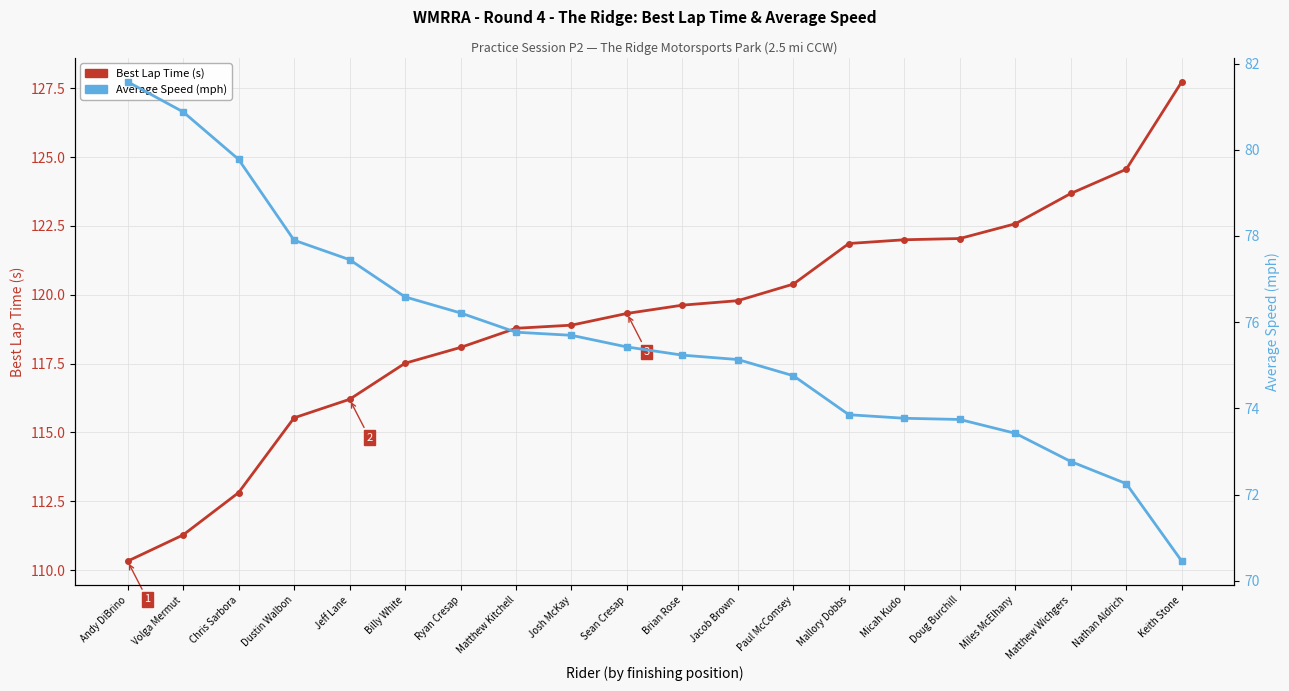

True or false: Average Speed (mph) has a value of 123.7 at Billy White.

False